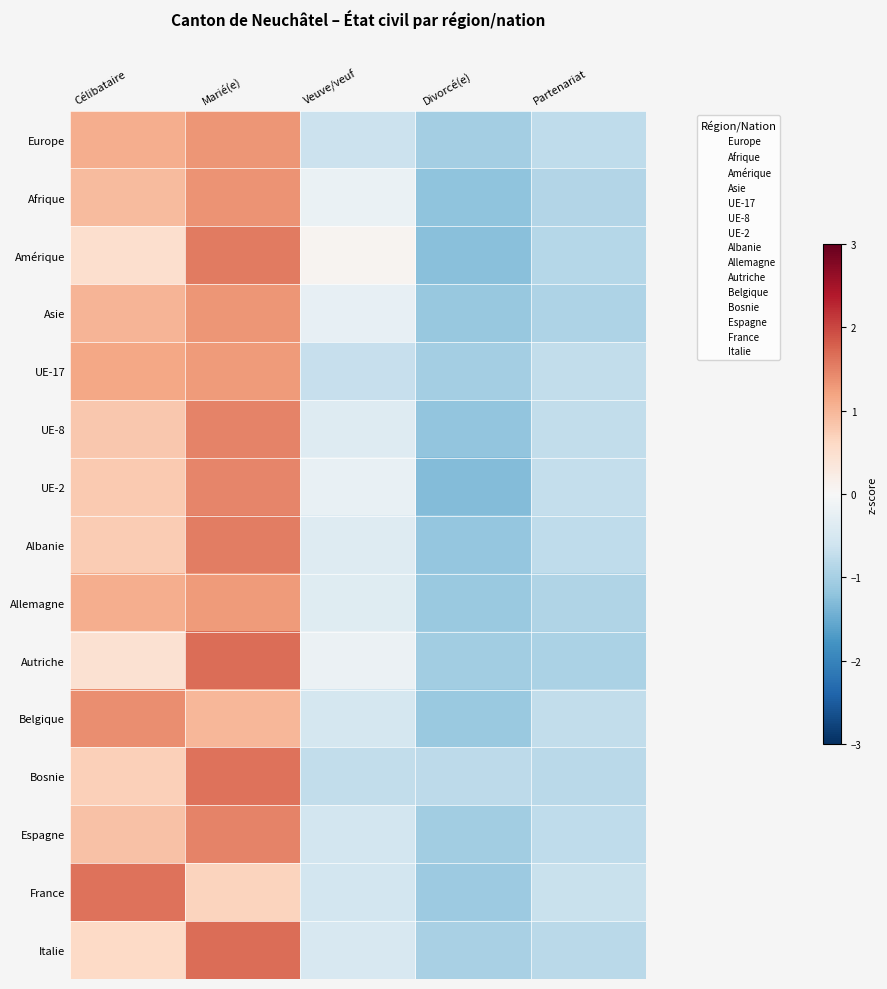

At which category is the sum across all series the highest?

Marié(e)